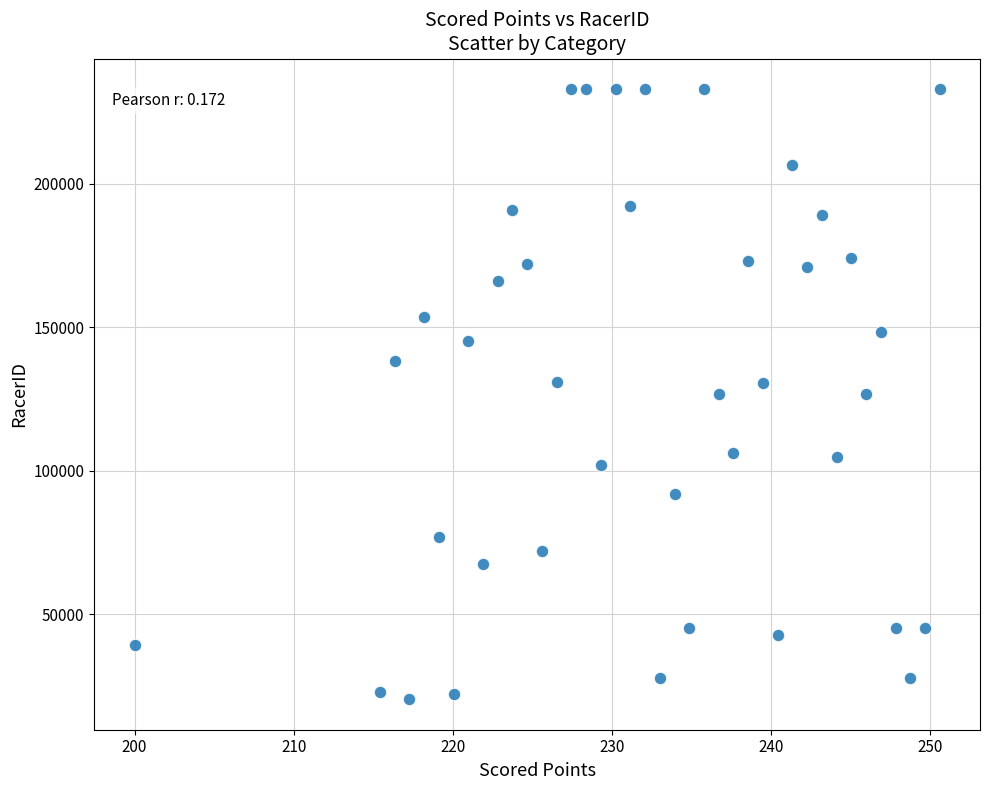

What is the range of Y values (max minus min)?

212457